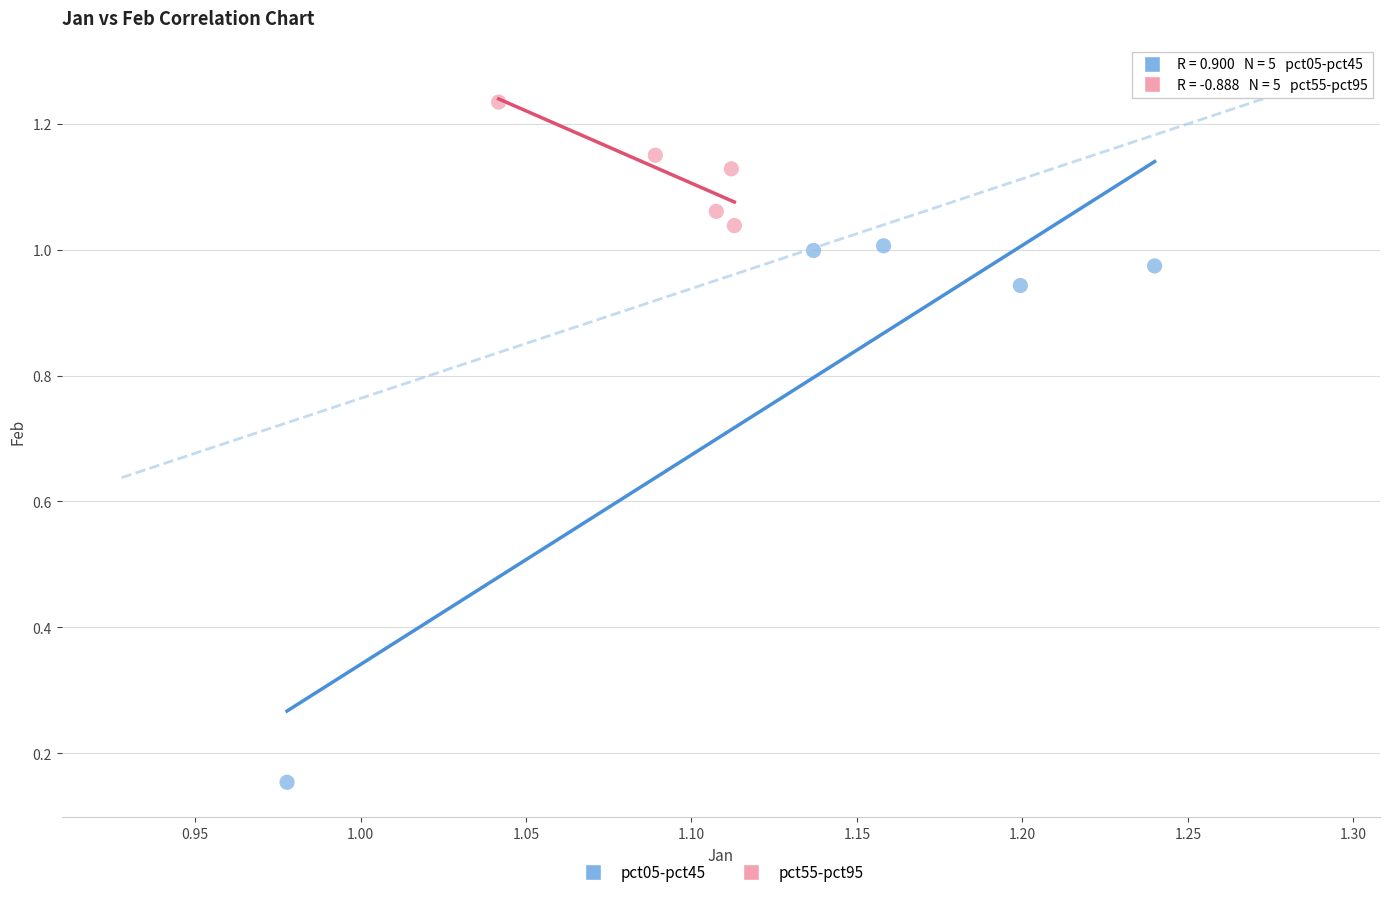

Which series has the largest Y range (max minus min)?

pct05-pct45